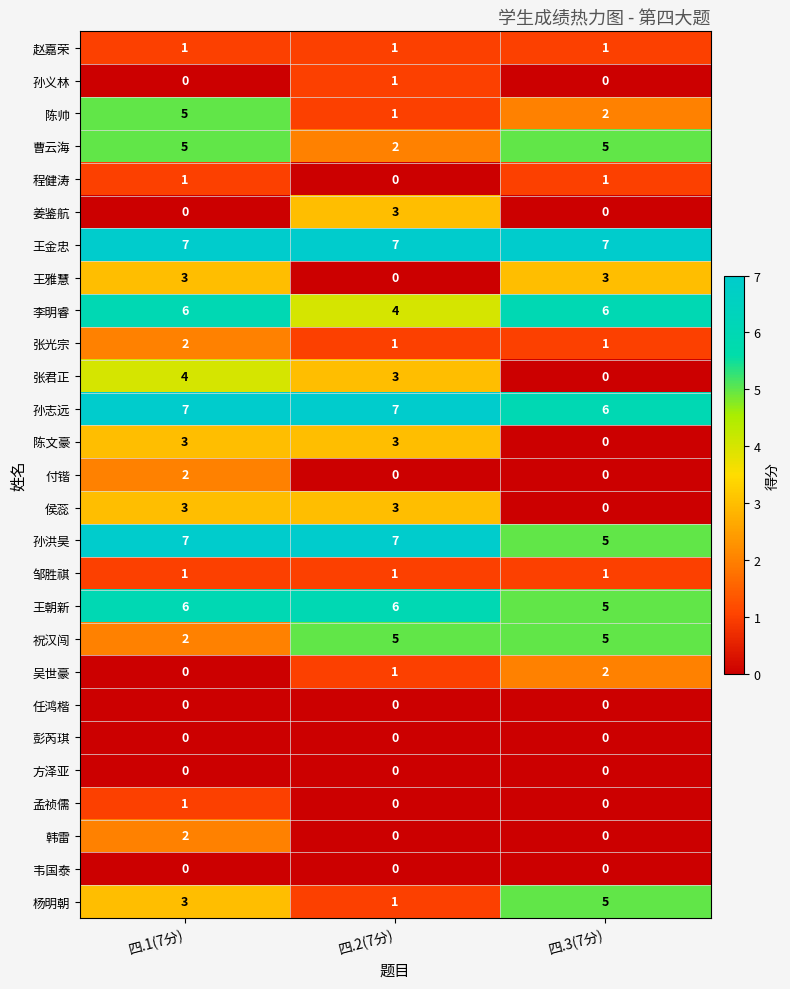

What is the difference between the highest and lowest values at 四.1(7分)?

7